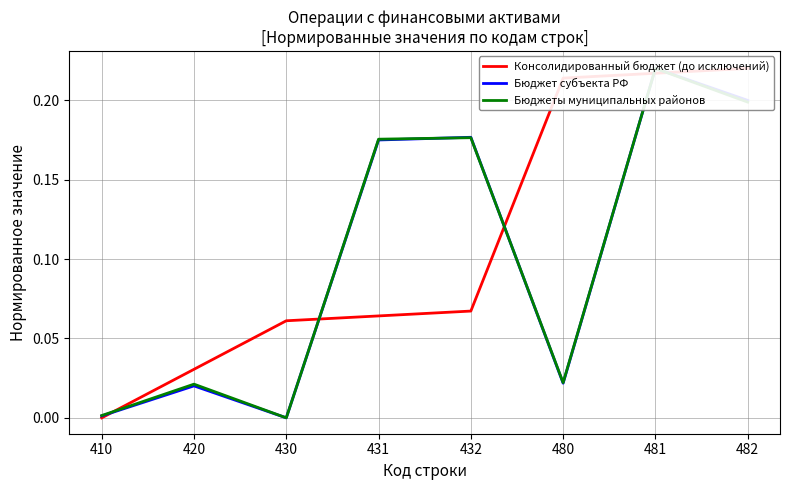

The value of Бюджеты муниципальных районов at 480 is 0.0. True or false?

False